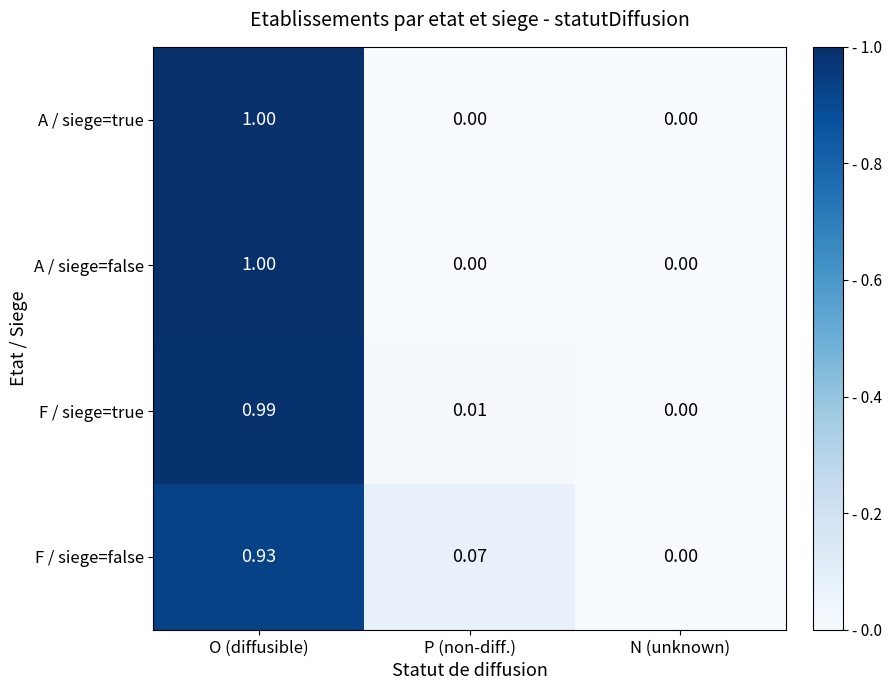

At which category is the sum across all series the highest?

O (diffusible)